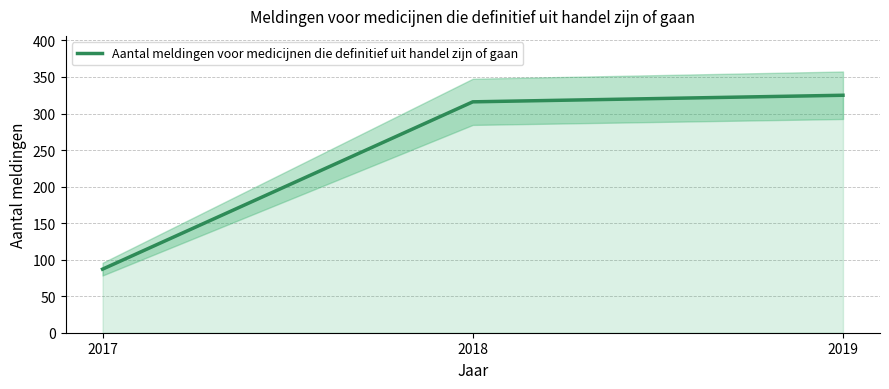

Reading right to left, what are all the values shown in this chart?

325	316	87